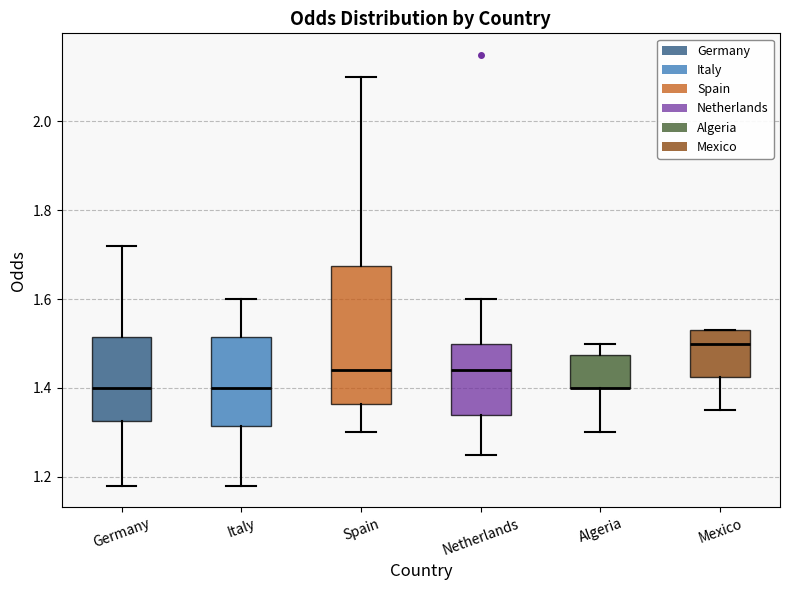

Where does the lower whisker of the box for Germany end on the y-axis? The values are not printed on the chart, so give them approximately, as read against the axis.

1.18